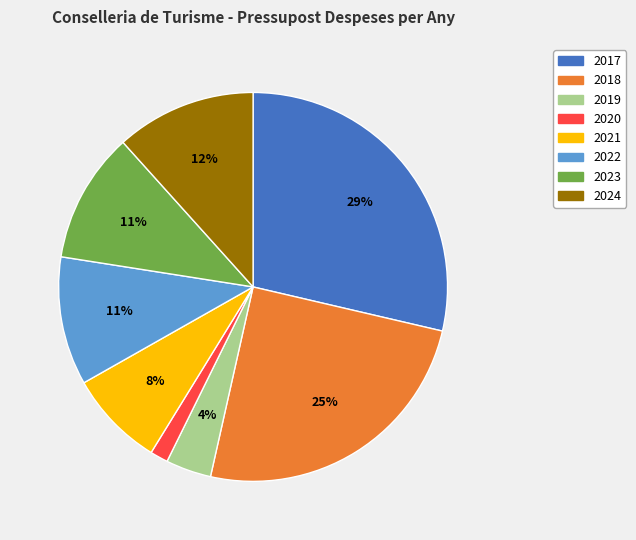

Count the number of slices in the pie.

8